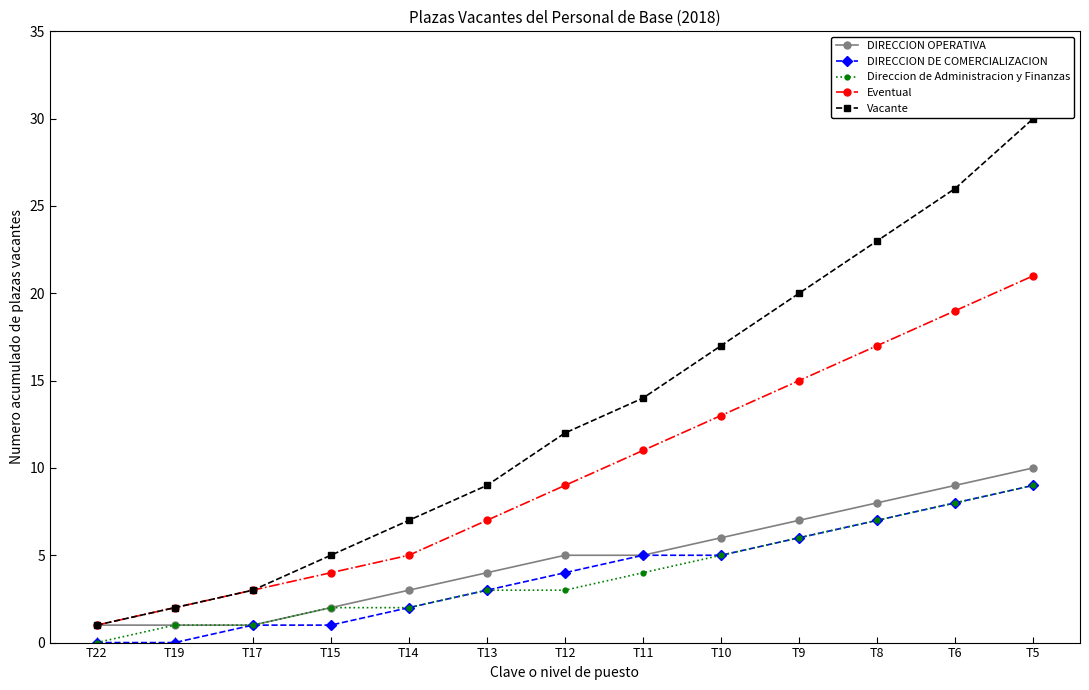

Reading left to right, list all the values displayed in this chart.

DIRECCION OPERATIVA: 1	1	1	2	3	4	5	5	6	7	8	9	10
DIRECCION DE COMERCIALIZACION: 0	0	1	1	2	3	4	5	5	6	7	8	9
Direccion de Administracion y Finanzas: 0	1	1	2	2	3	3	4	5	6	7	8	9
Eventual: 1	2	3	4	5	7	9	11	13	15	17	19	21
Vacante: 1	2	3	5	7	9	12	14	17	20	23	26	30